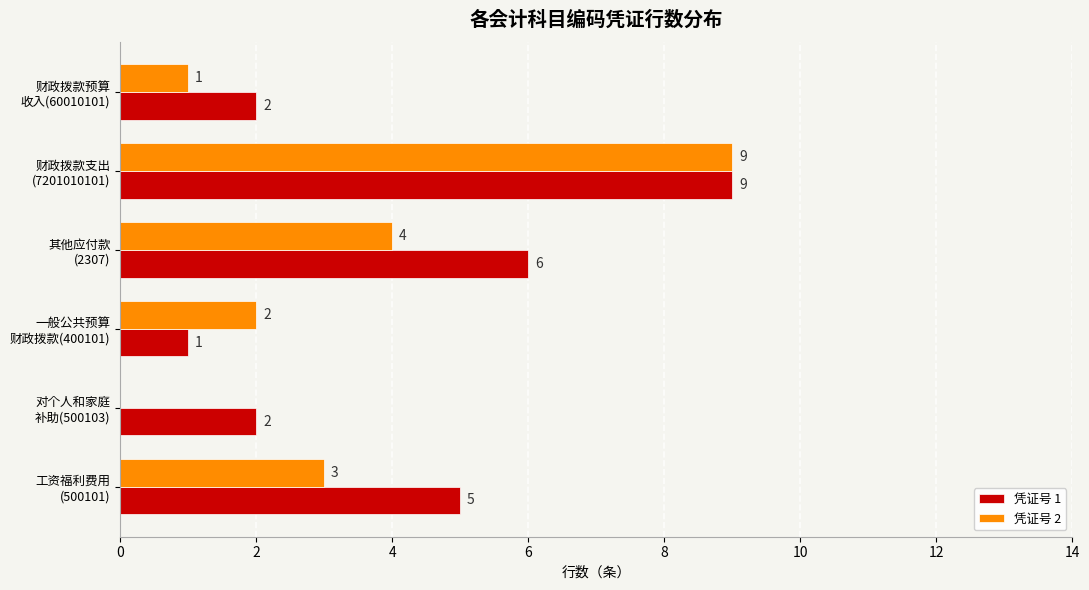

What is the sum of all 凭证号 2 values?

19